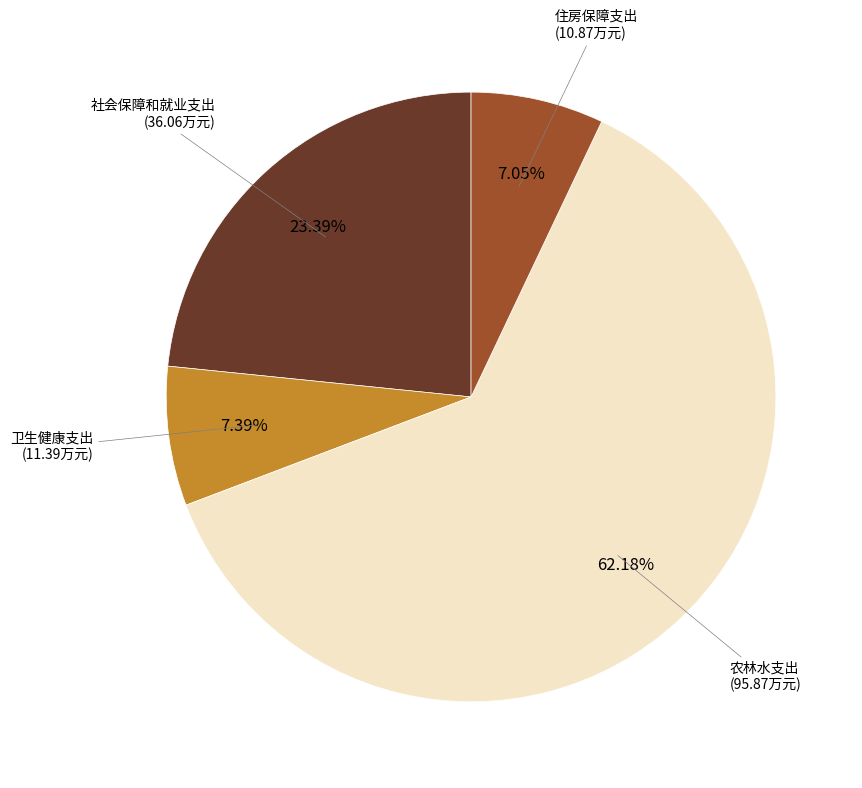

What is the ratio of the value at 住房保障支出 to the value at 卫生健康支出?

1.0